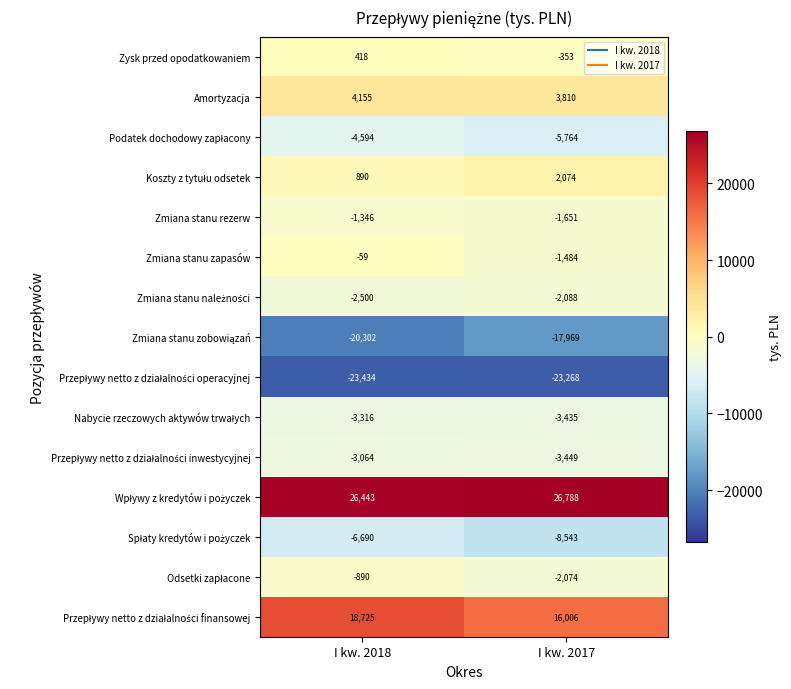

Which label corresponds to the smallest value in the chart?

I kw. 2018